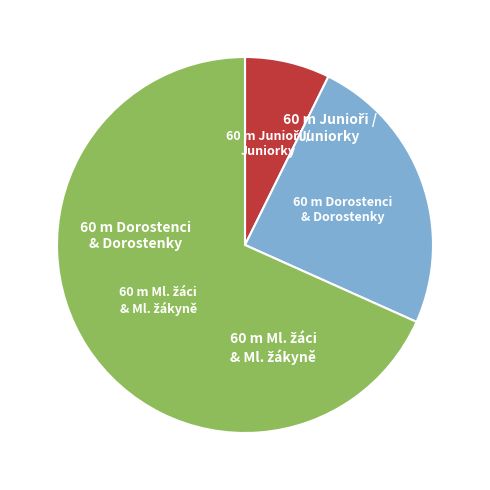

Count the number of slices in the pie.

3